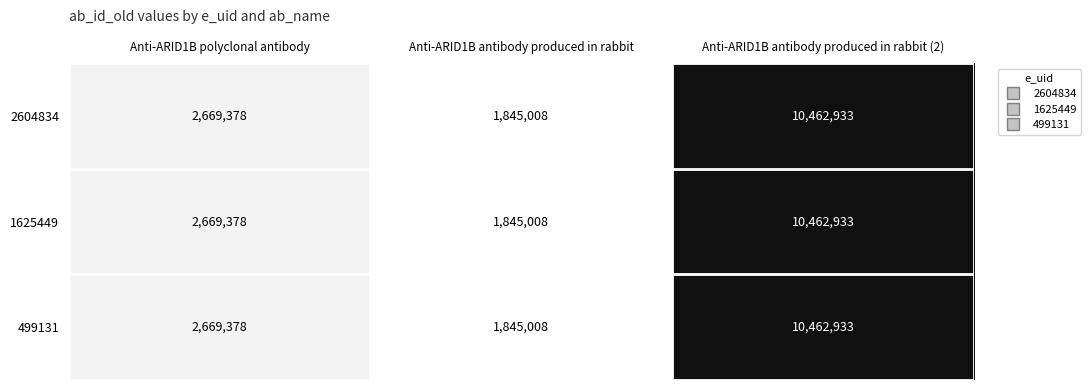

What is the total value across all series at Anti-ARID1B antibody produced in rabbit (2)?

31388799